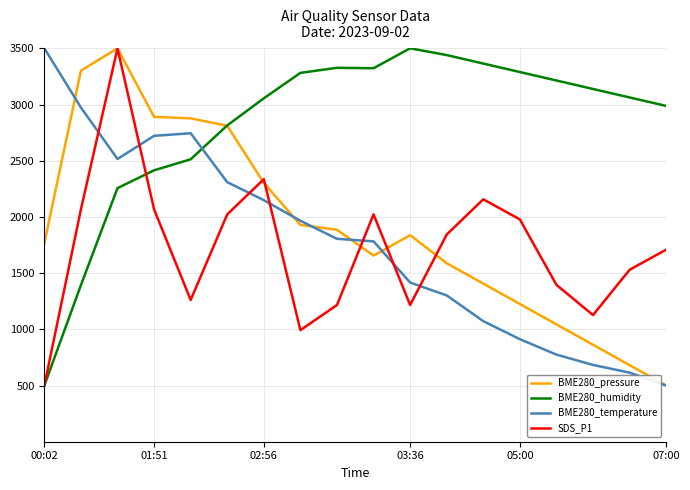

What is the maximum value for BME280_temperature?

3500.0